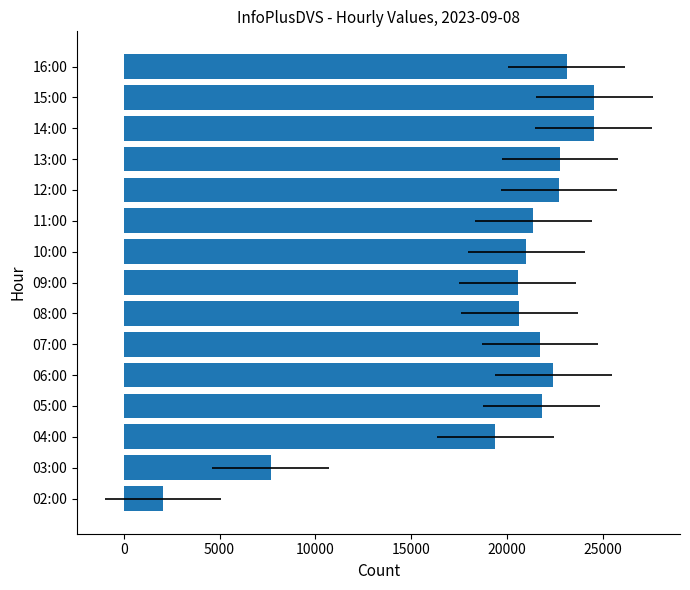

What is the ratio of the value at 13:00 to the value at 12:00?

1.0